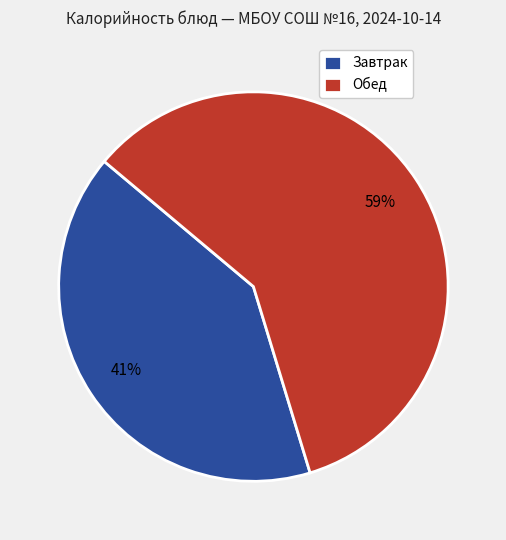

Is it true that Завтрак is 41% of the pie?

True